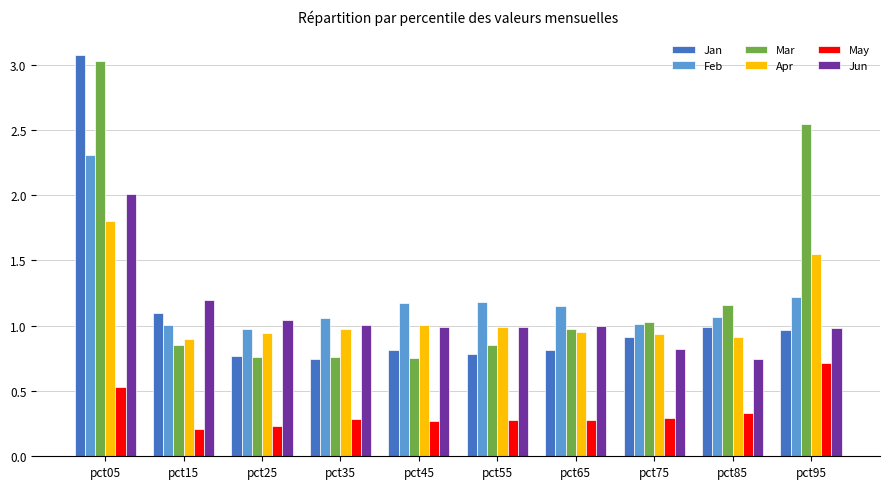

True or false: Jan has a value of 1.9 at pct15.

False